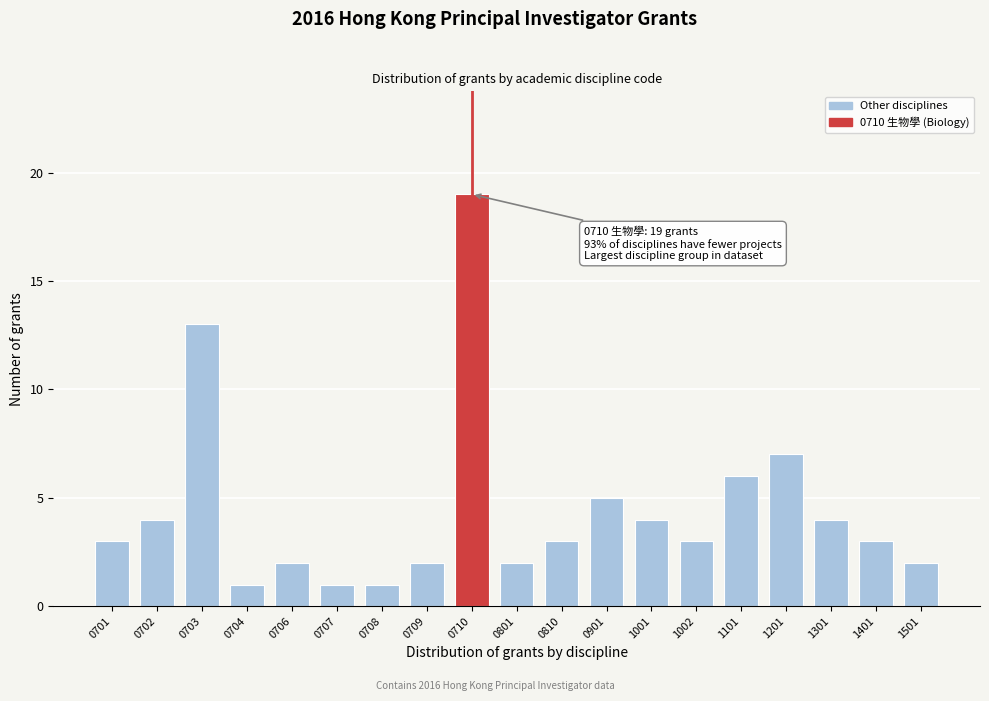

Reading left to right, extract all data points from this chart.

0701=3	0702=4	0703=13	0704=1	0706=2	0707=1	0708=1	0709=2	0710=19	0801=2	0810=3	0901=5	1001=4	1002=3	1101=6	1201=7	1301=4	1401=3	1501=2